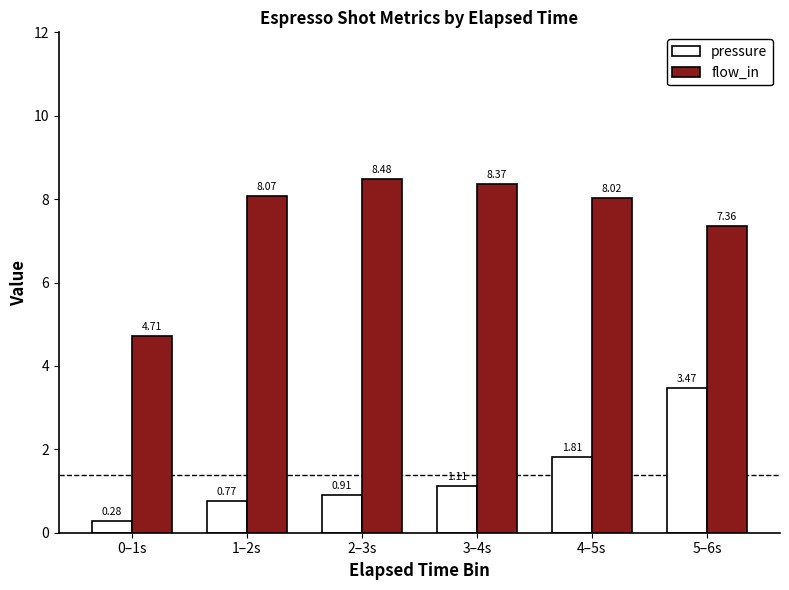

How many categories are shown in the chart?

6